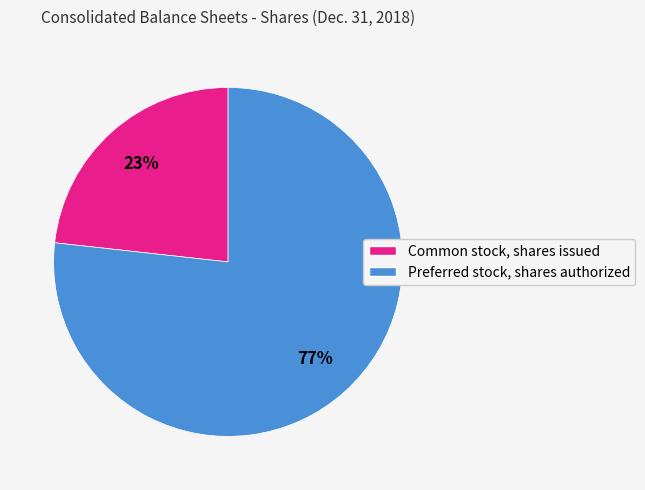

True or false: Common stock, shares issued accounts for 37% of the total.

False